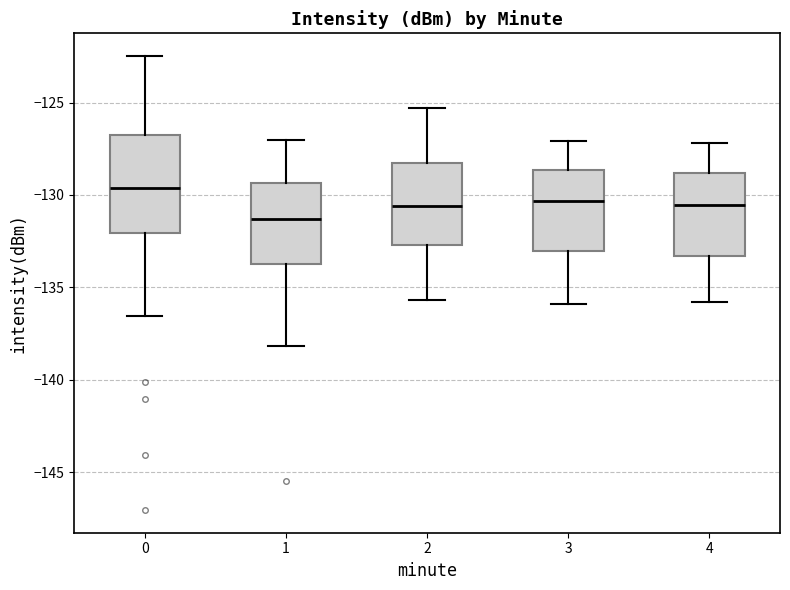

Comparing the boxes themselves (not the whiskers), which one is the tallest?

0